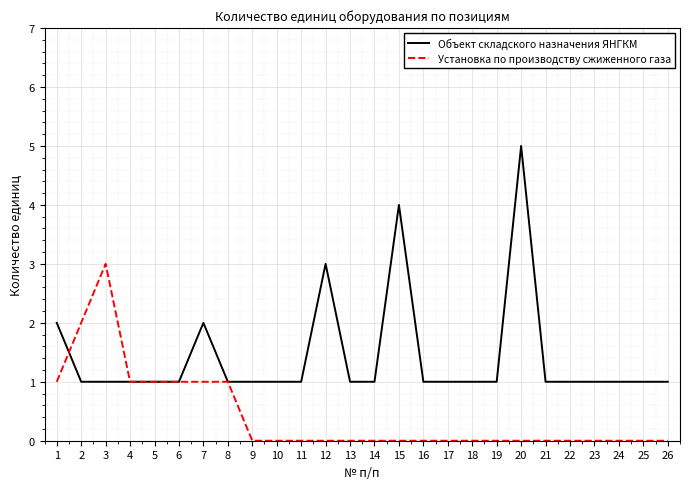

List the series in order of their overall mean, highest first.

Объект складского назначения ЯНГКМ, Установка по производству сжиженного газа